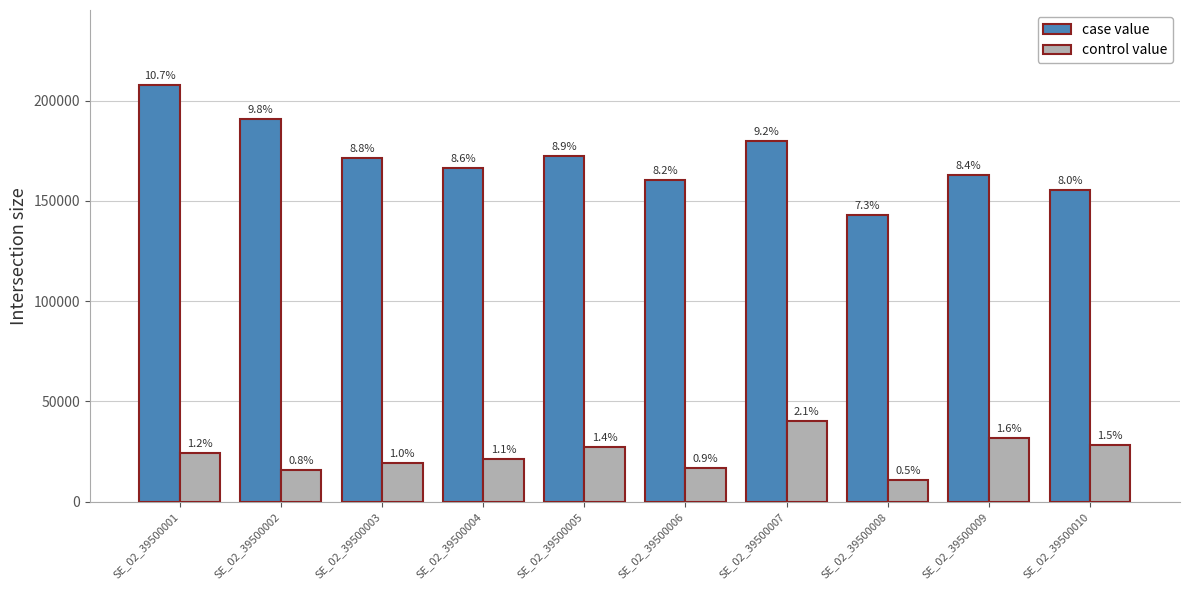

What are all the series names shown in the legend?

case value, control value